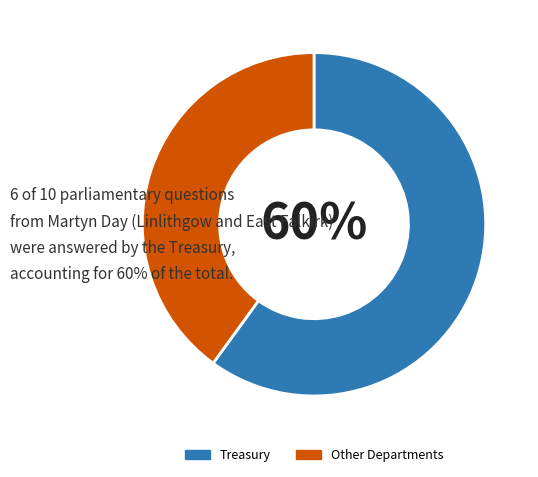

Rank the categories by value from highest to lowest.

Treasury, Other Departments